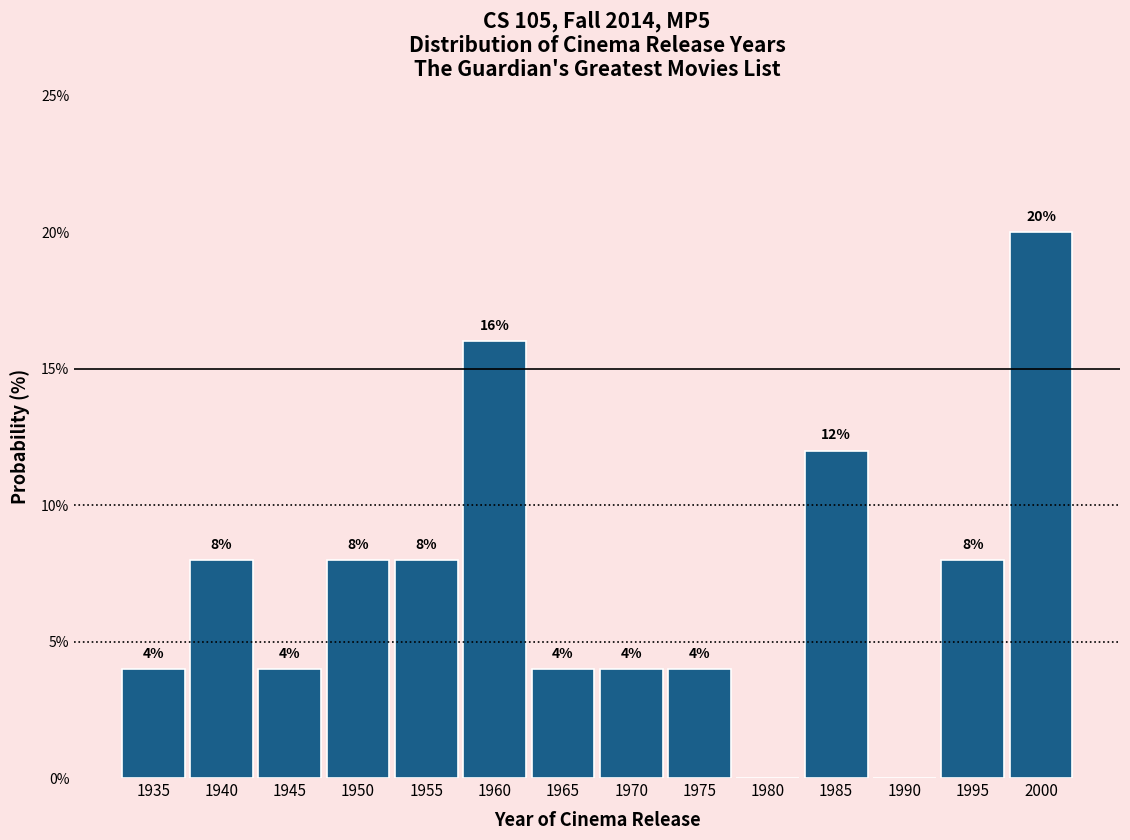

Reading right to left, what are all the values shown in this chart?

2000=20	1995=8	1990=0	1985=12	1980=0	1975=4	1970=4	1965=4	1960=16	1955=8	1950=8	1945=4	1940=8	1935=4